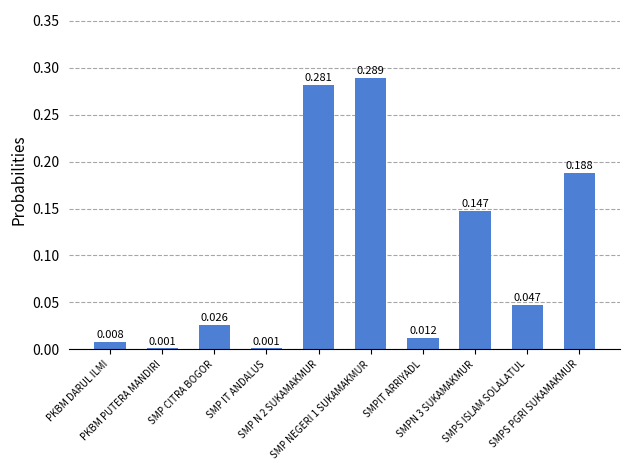

List the labels in order of value, smallest first.

PKBM PUTERA MANDIRI, SMP IT ANDALUS, PKBM DARUL ILMI, SMPIT ARRIYADL, SMP CITRA BOGOR, SMPS ISLAM SOLALATUL, SMPN 3 SUKAMAKMUR, SMPS PGRI SUKAMAKMUR, SMP N 2 SUKAMAKMUR, SMP NEGERI 1 SUKAMAKMUR